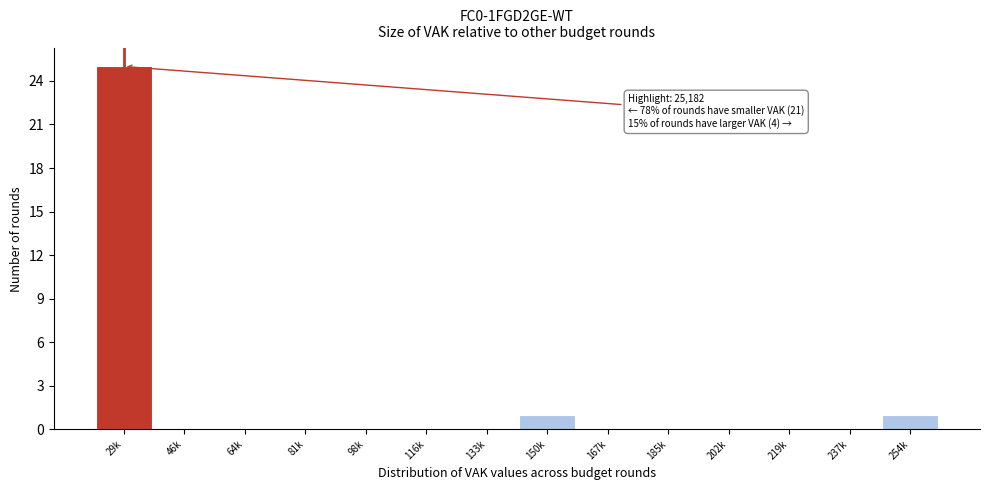

Reading right to left, extract all data points from this chart.

254k=1	237k=0	219k=0	202k=0	185k=0	167k=0	150k=1	133k=0	116k=0	98k=0	81k=0	64k=0	46k=0	29k=25